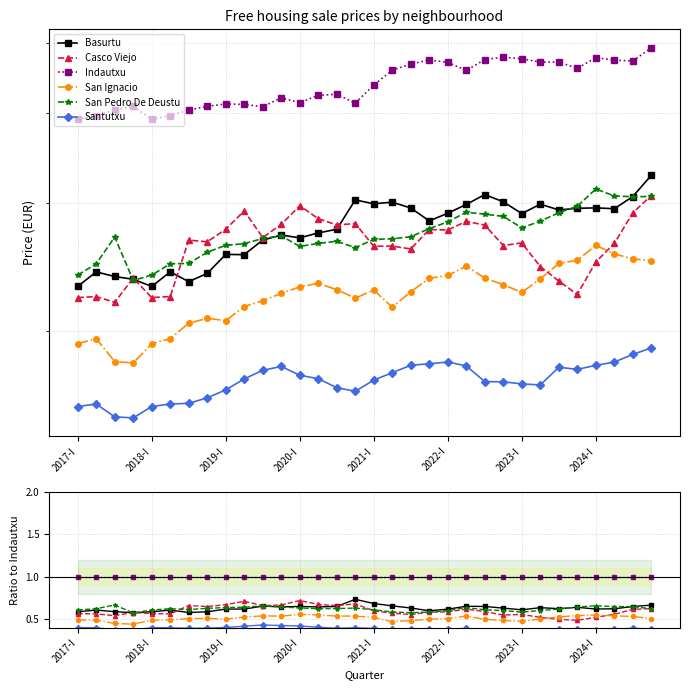

Reading right to left, extract all data points from this chart.

Basurtu: 0.7	0.7	0.6	0.6	0.6	0.6	0.6	0.6	0.6	0.7	0.7	0.6	0.6	0.6	0.7	0.7	0.7	0.7	0.6	0.7	0.6	0.7	0.6	0.6	0.6	0.6	0.6	0.6	0.6	0.6	0.6	0.6
Casco Viejo: 0.6	0.6	0.6	0.5	0.5	0.5	0.5	0.6	0.5	0.6	0.6	0.6	0.6	0.6	0.6	0.6	0.7	0.7	0.7	0.7	0.7	0.7	0.7	0.7	0.7	0.7	0.6	0.6	0.6	0.5	0.6	0.6
Indautxu: 1.0	1.0	1.0	1.0	1.0	1.0	1.0	1.0	1.0	1.0	1.0	1.0	1.0	1.0	1.0	1.0	1.0	1.0	1.0	1.0	1.0	1.0	1.0	1.0	1.0	1.0	1.0	1.0	1.0	1.0	1.0	1.0
San Ignacio: 0.5	0.5	0.5	0.6	0.5	0.5	0.5	0.5	0.5	0.5	0.5	0.5	0.5	0.5	0.5	0.5	0.5	0.5	0.6	0.6	0.5	0.5	0.5	0.5	0.5	0.5	0.5	0.5	0.4	0.5	0.5	0.5
San Pedro De Deustu: 0.6	0.6	0.6	0.7	0.6	0.6	0.6	0.6	0.6	0.6	0.6	0.6	0.6	0.6	0.6	0.6	0.6	0.6	0.6	0.6	0.6	0.7	0.6	0.6	0.6	0.6	0.6	0.6	0.6	0.7	0.6	0.6
Santutxu: 0.4	0.4	0.4	0.4	0.4	0.4	0.4	0.4	0.4	0.4	0.4	0.4	0.4	0.4	0.4	0.4	0.4	0.4	0.4	0.4	0.4	0.4	0.4	0.4	0.4	0.4	0.4	0.4	0.4	0.4	0.4	0.4